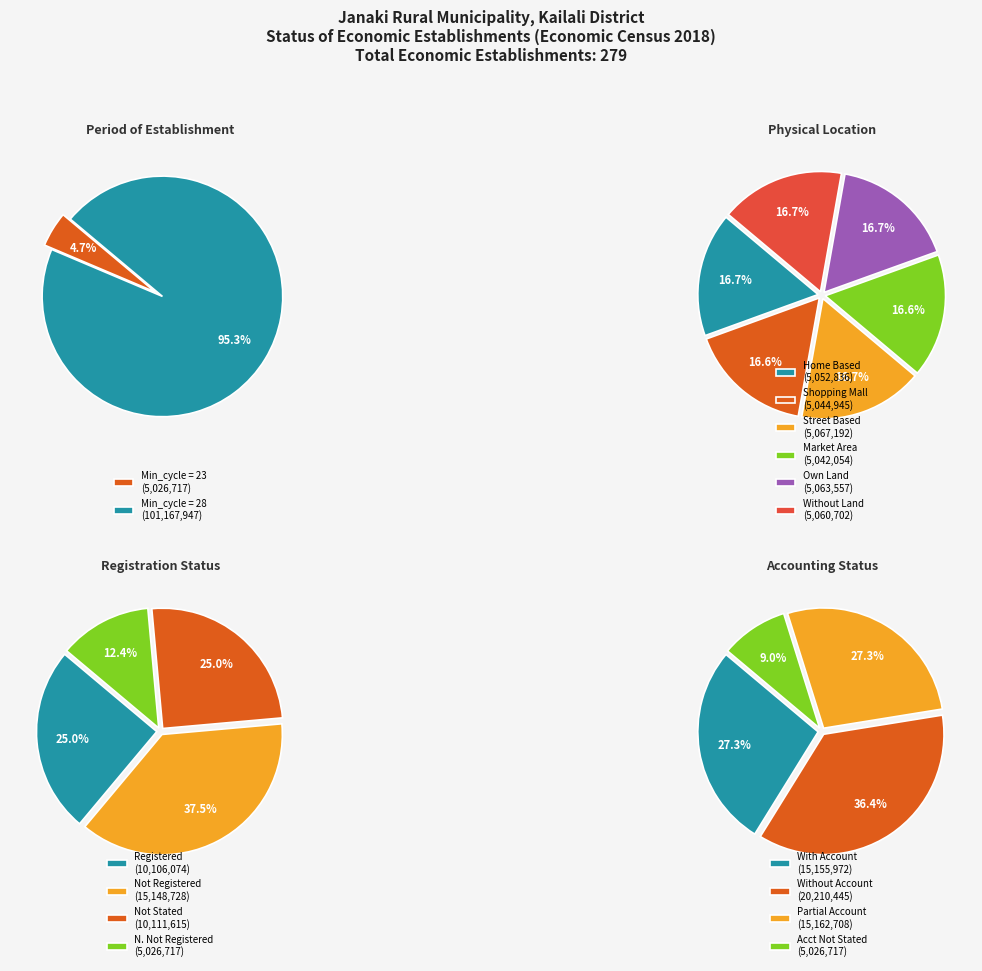

What is the largest slice in the pie chart?

28